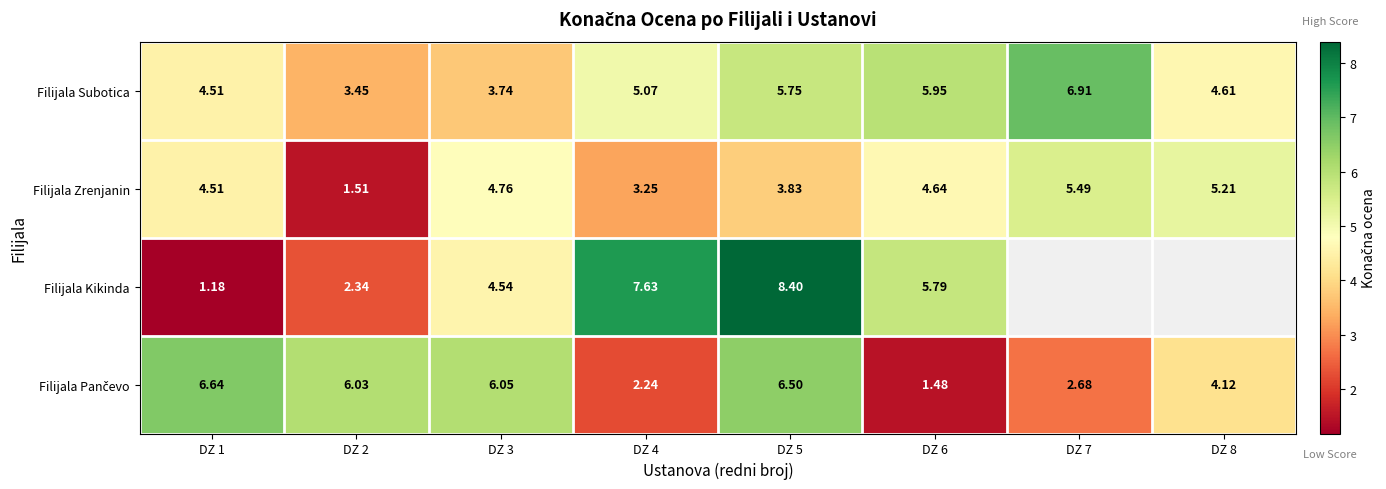

Rank the categories by Filijala Kikinda value from lowest to highest.

DZ 1, DZ 2, DZ 3, DZ 6, DZ 4, DZ 5, DZ 7, DZ 8